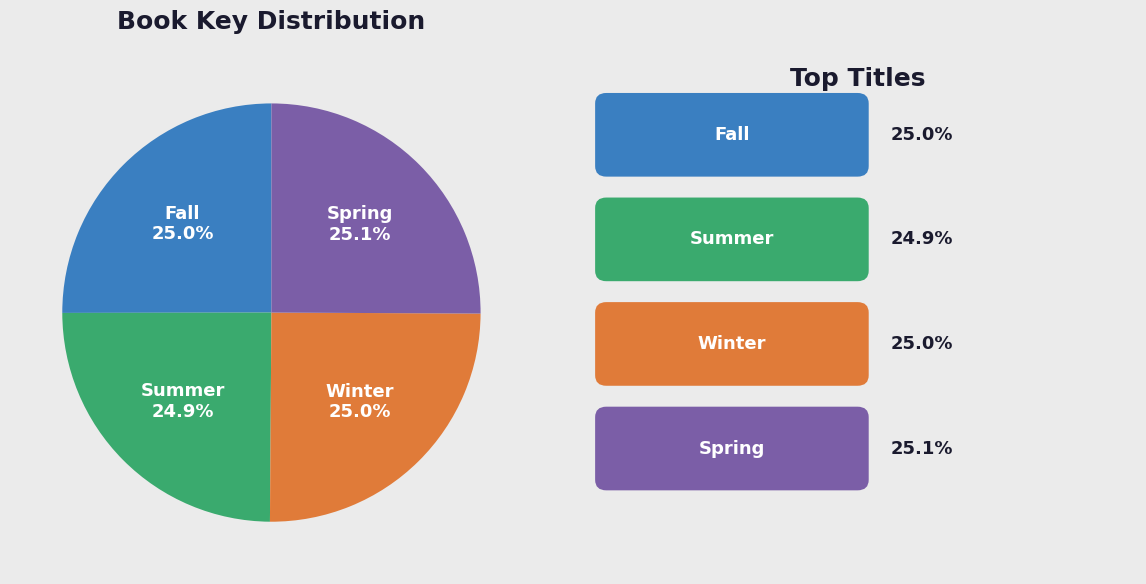

Count the number of slices in the pie.

4